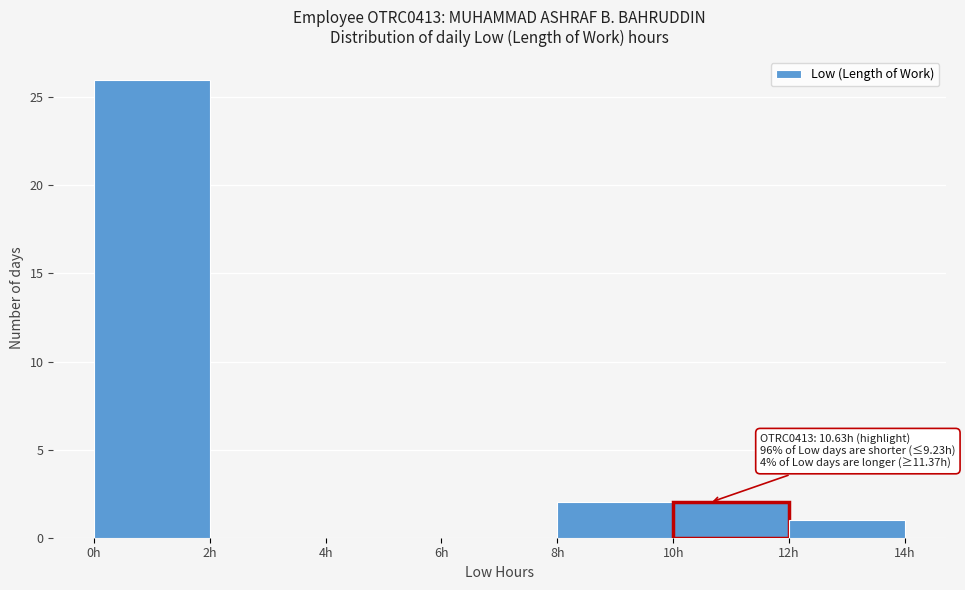

Over which range of the x-axis is the bar tallest?

0 to 2